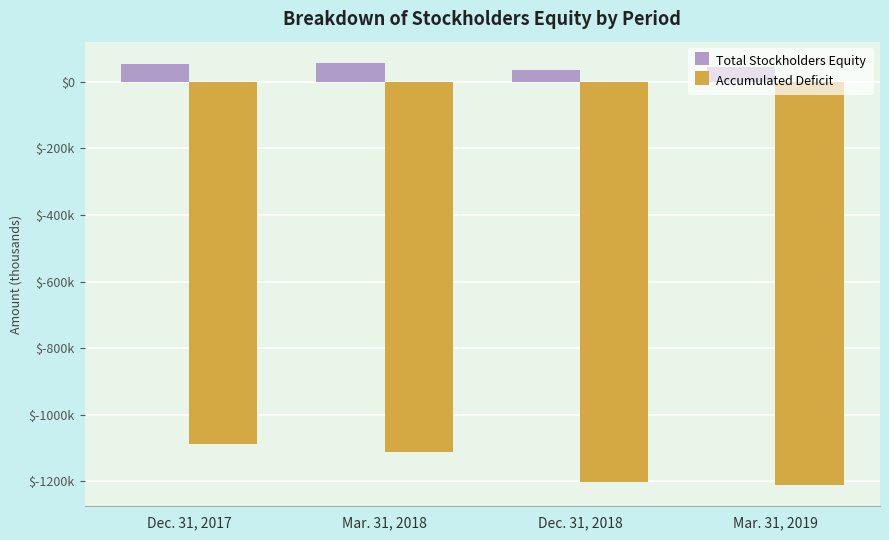

What are all the series names shown in the legend?

Total Stockholders Equity, Accumulated Deficit